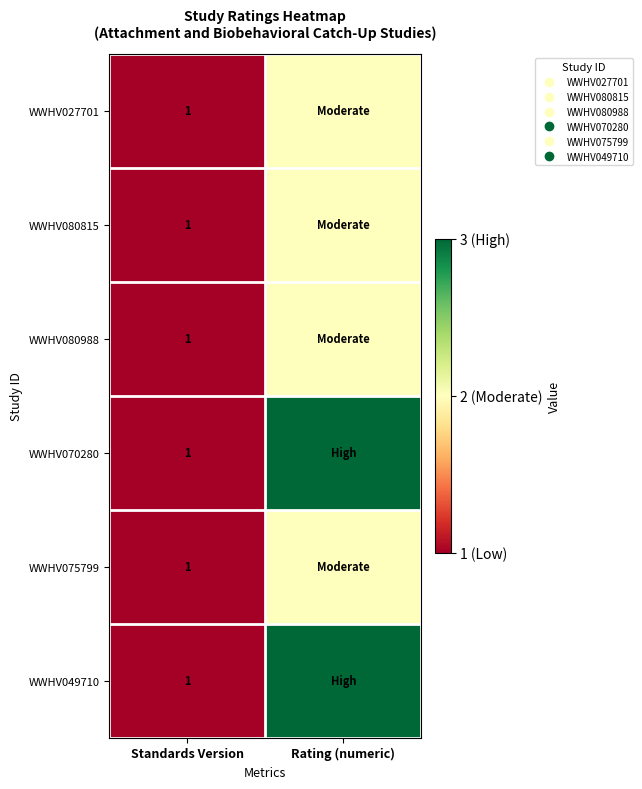

Count the number of categories in the chart.

2